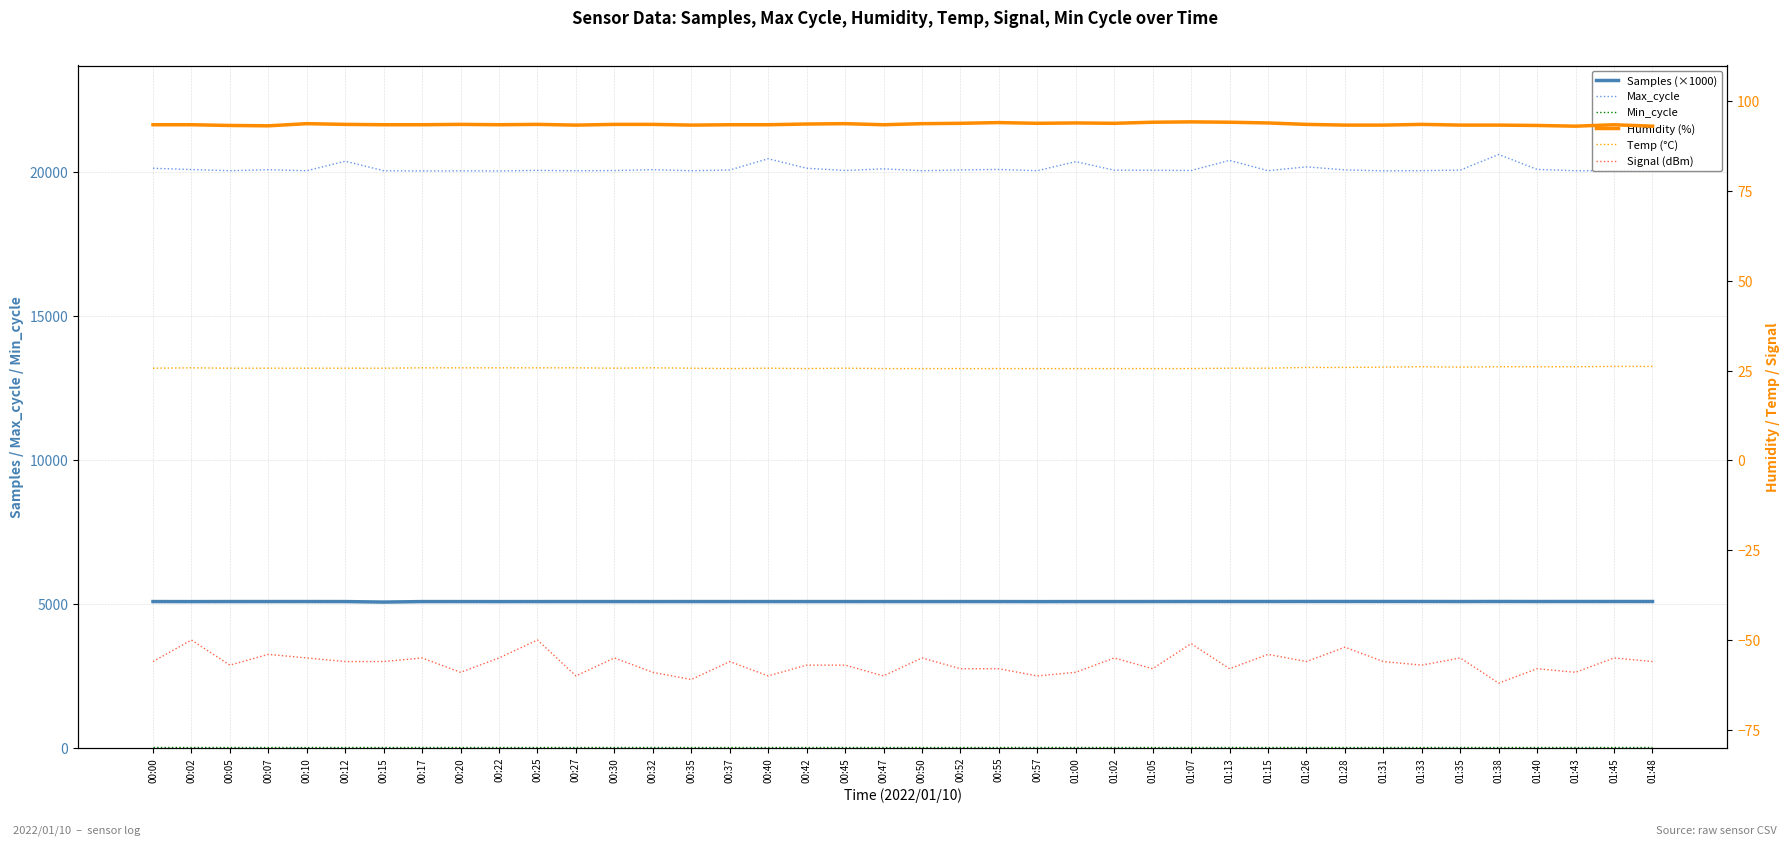

Which series has the largest range (max minus min)?

Max_cycle